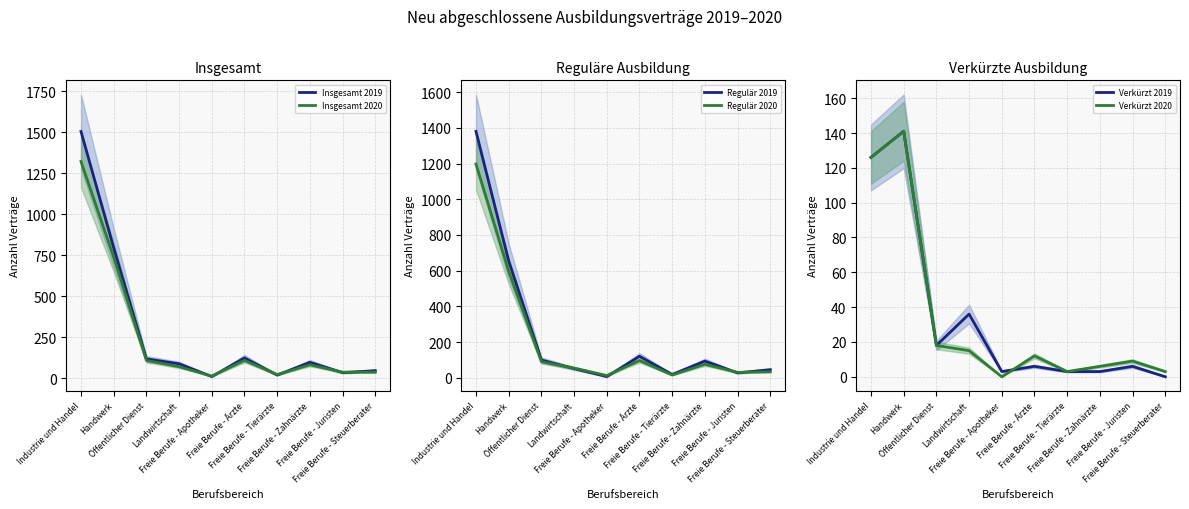

Where does the Insgesamt 2019 series first go above 96?

Industrie und Handel